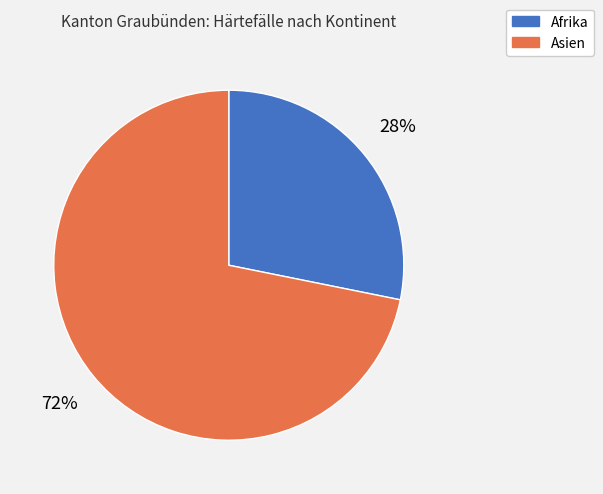

What percentage is the Afrika slice, to the nearest percent?

28%